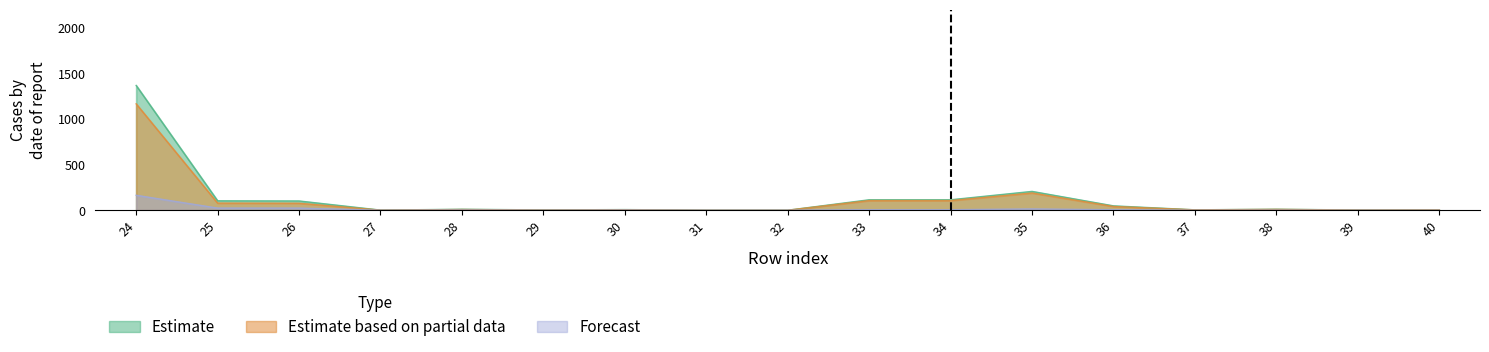

True or false: Estimate based on partial data has a value of 4.3 at 38.

False